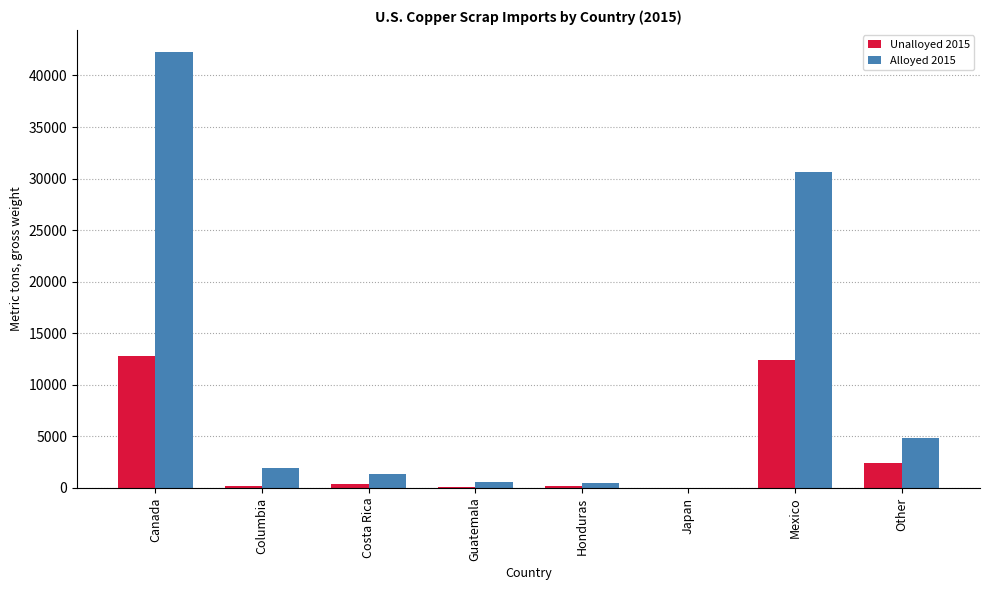

What value does the Unalloyed 2015 series have at Columbia, to the nearest 100?

200